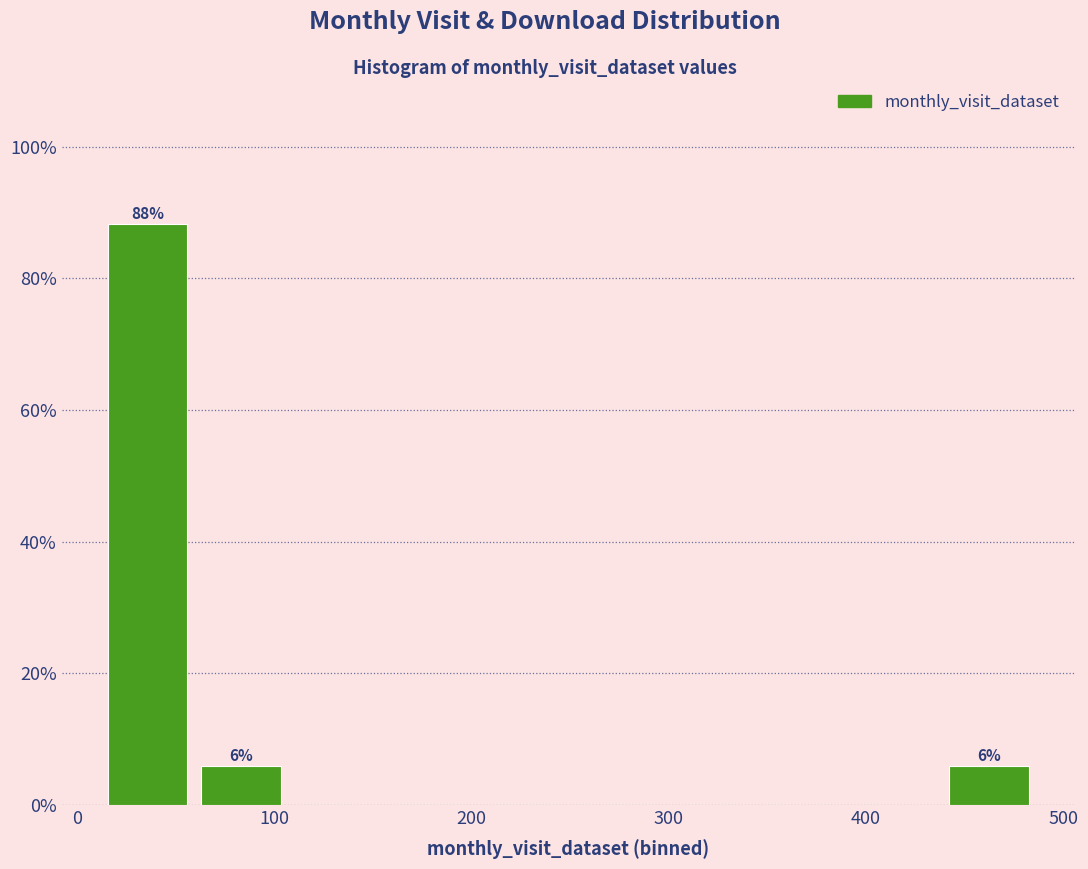

Over which range of the x-axis is the bar tallest?

10 to 60